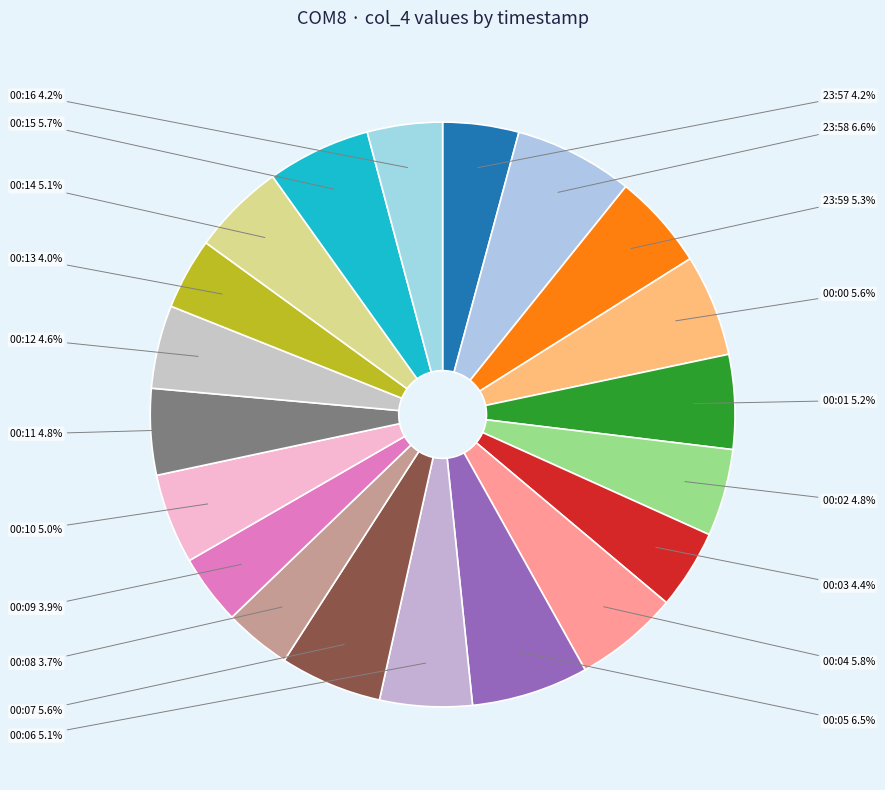

How much of the chart is everything except 00:09?

96.1%